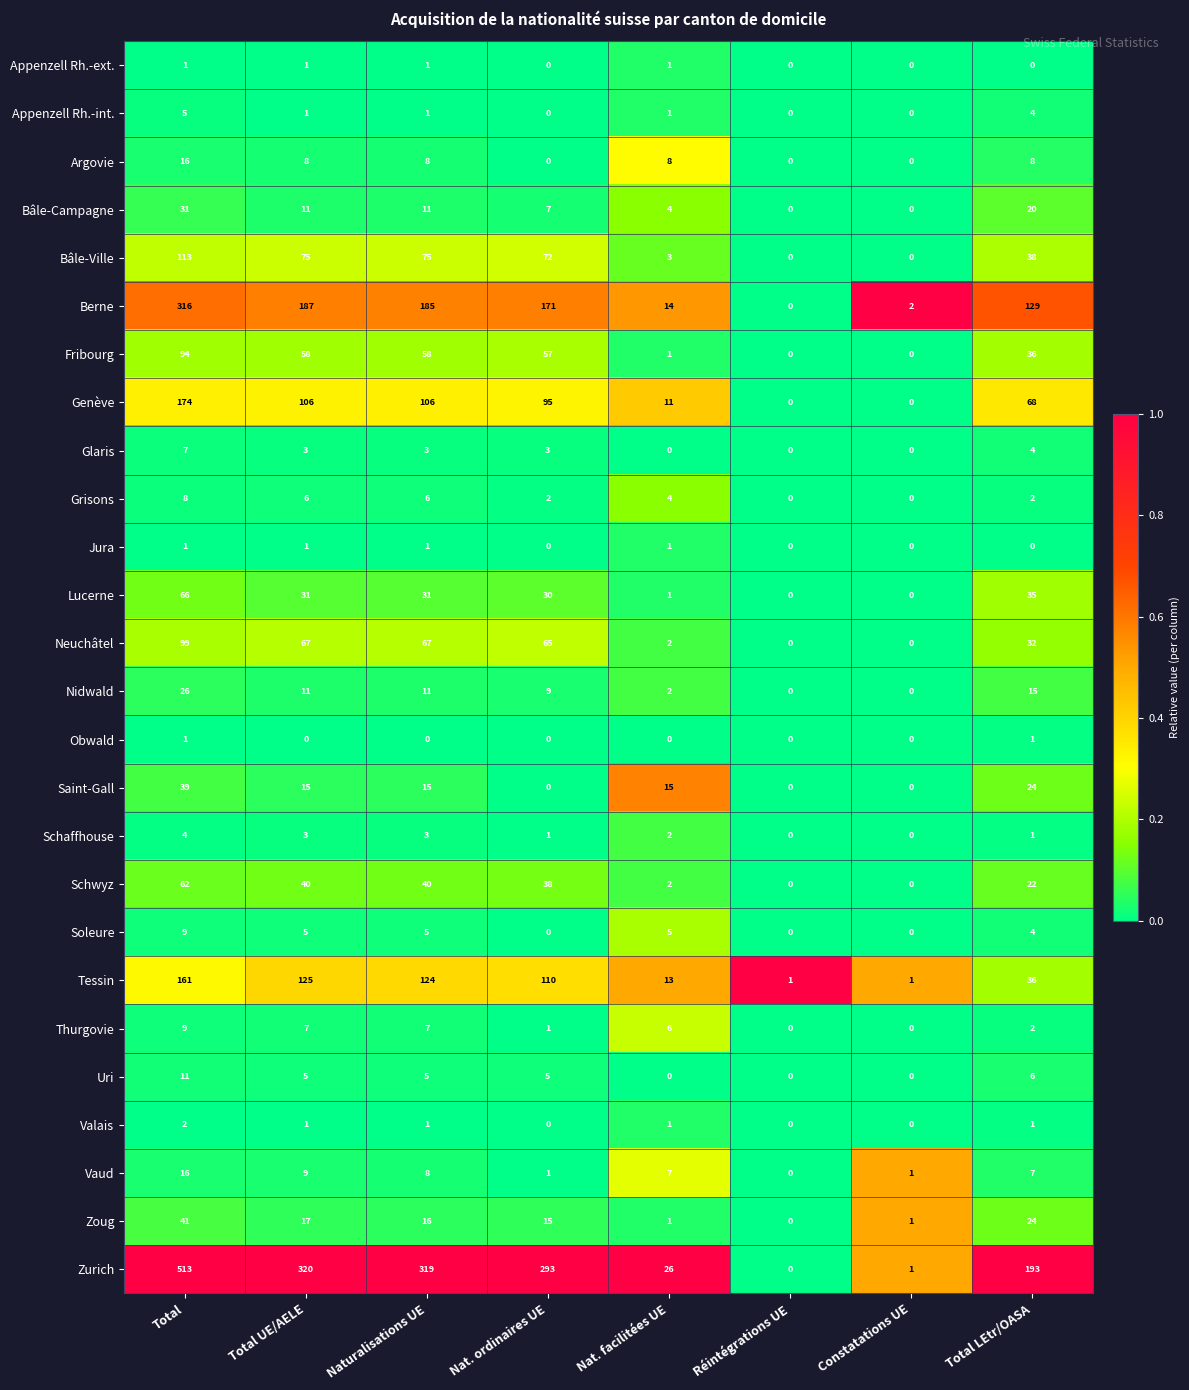

Count the number of data series in this chart.

26